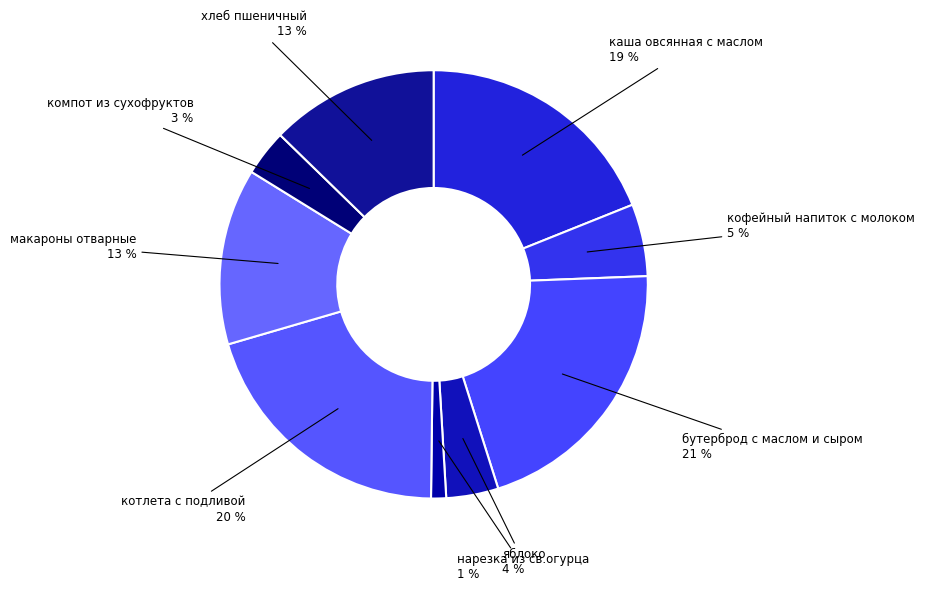

How many segments does this pie chart have?

9